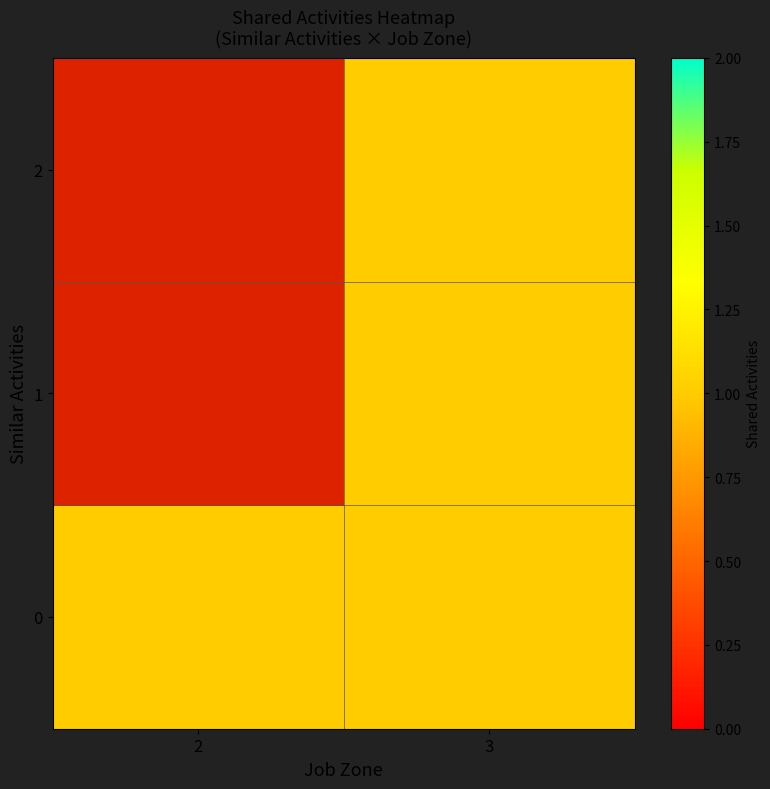

Which series has the widest spread of values?

1